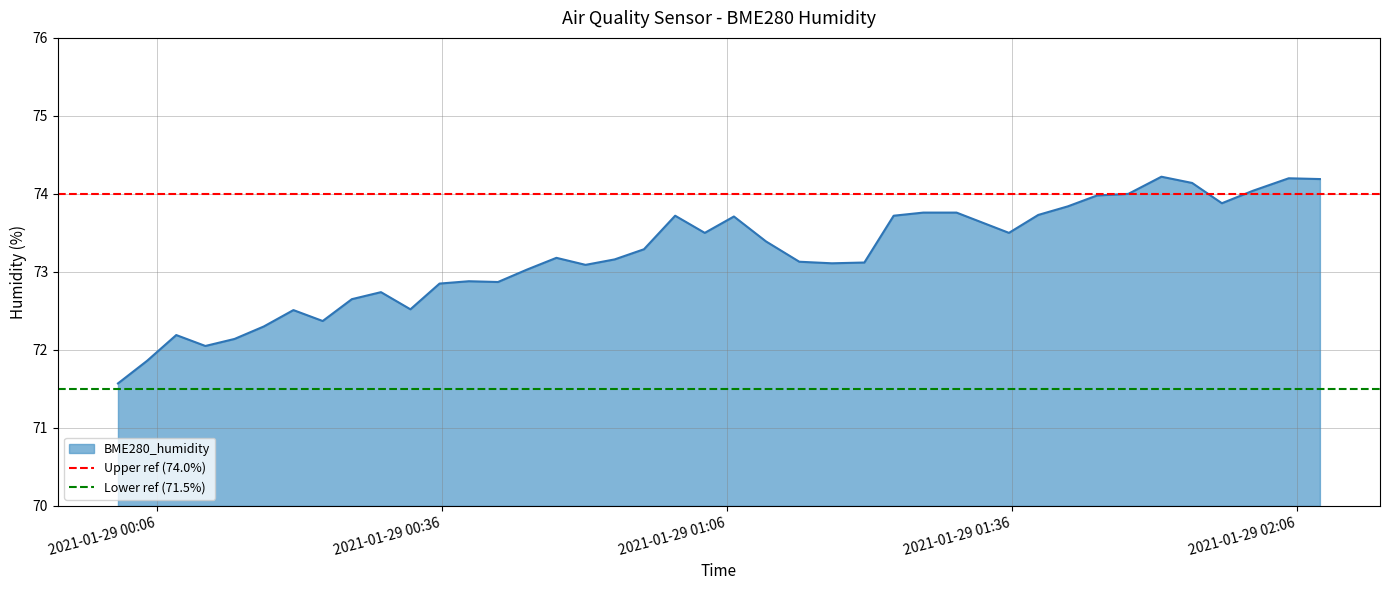

What is the maximum value for BME280_humidity?

74.2